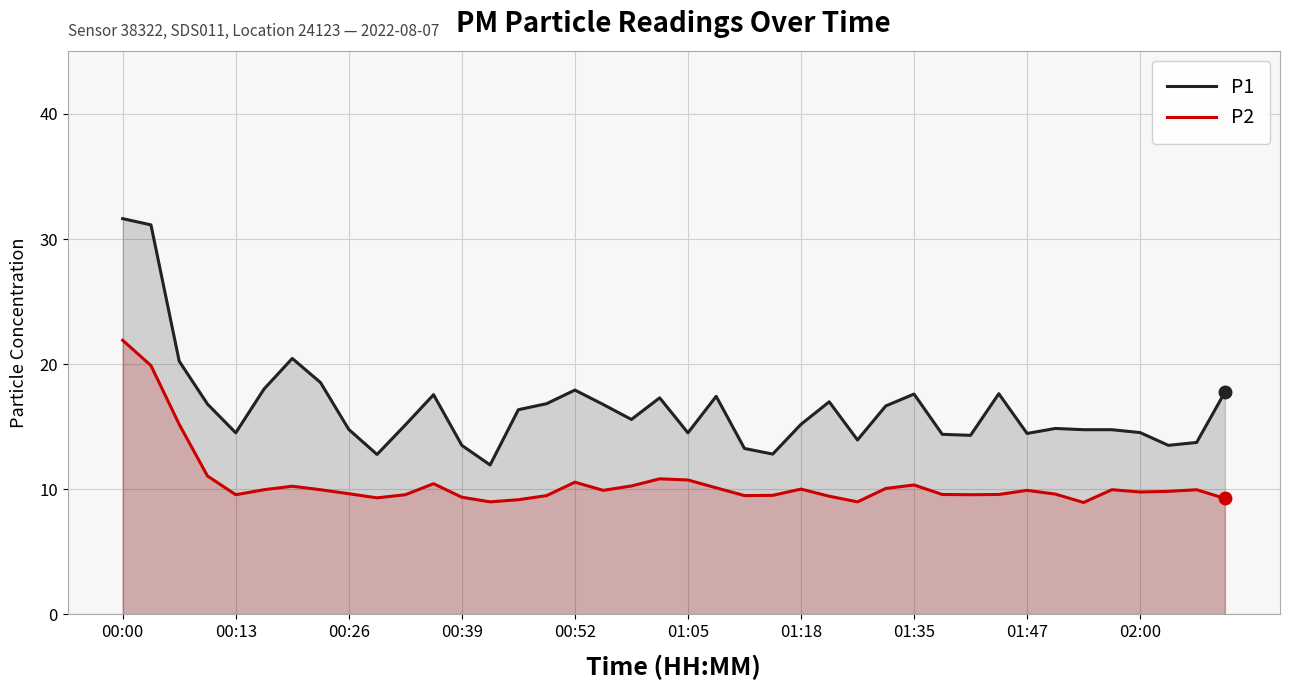

Which series has the largest total across all categories?

P1